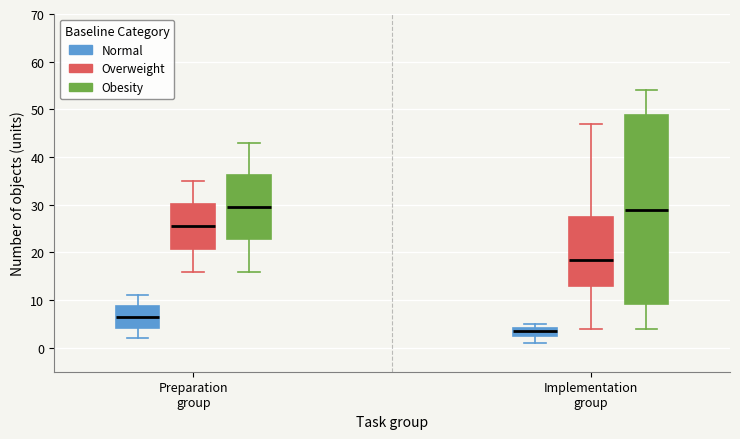

Reading left to right, transcribe this box plot: for each box, give where its median line is, the range the box spans, and where its two whiskers end, as read against the y-axis. The values are not printed on the chart, so give them approximately, as read against the axis.

Preparation group (Normal): median 7, box 4 to 9, whiskers 2 to 11
Preparation group (Overweight): median 26, box 21 to 30, whiskers 16 to 35
Preparation group (Obesity): median 30, box 23 to 36, whiskers 16 to 43
Implementation group (Normal): median 4 (inside the box), box 3 to 4, whiskers 1 to 5
Implementation group (Overweight): median 19, box 13 to 28, whiskers 4 to 47
Implementation group (Obesity): median 29, box 9 to 49, whiskers 4 to 54